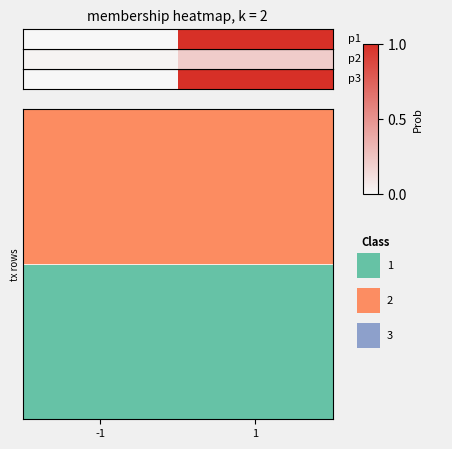

Rank the categories by value from highest to lowest.

1, -1